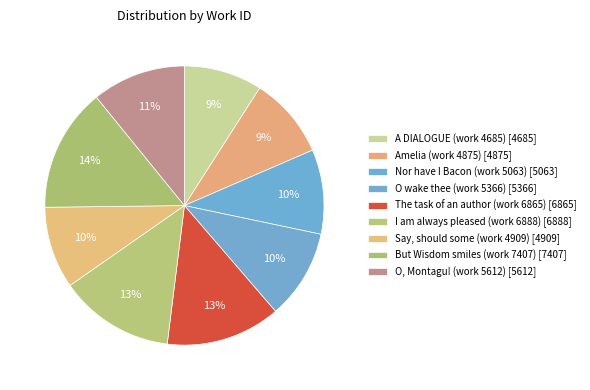

How many segments does this pie chart have?

9